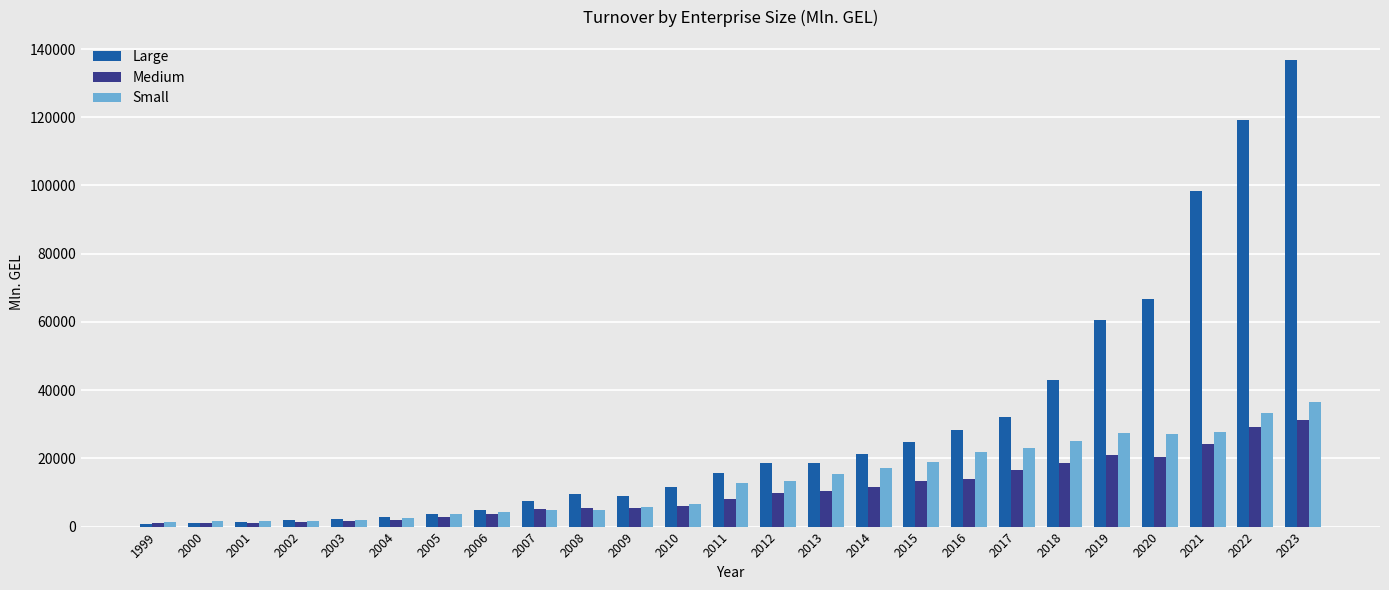

What is the difference between the maximum and second lowest values in the Large series?

135570.4